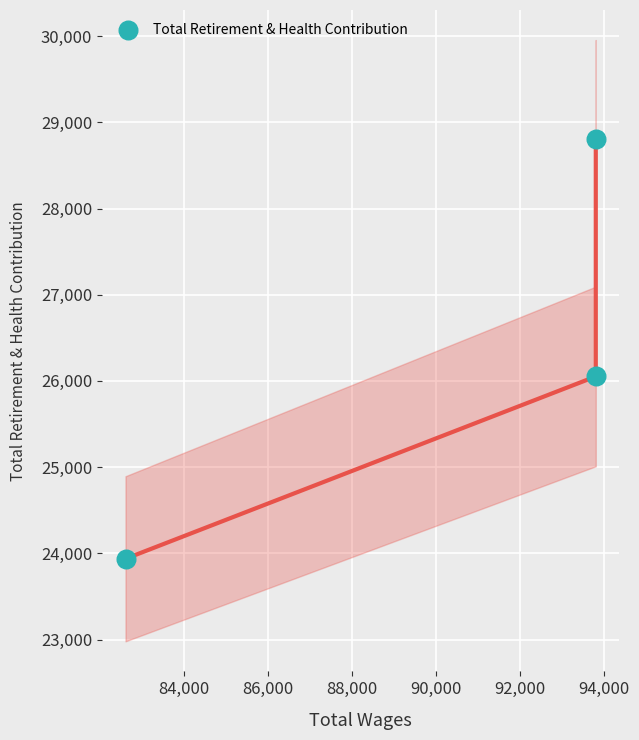

What is the average X value?

90073